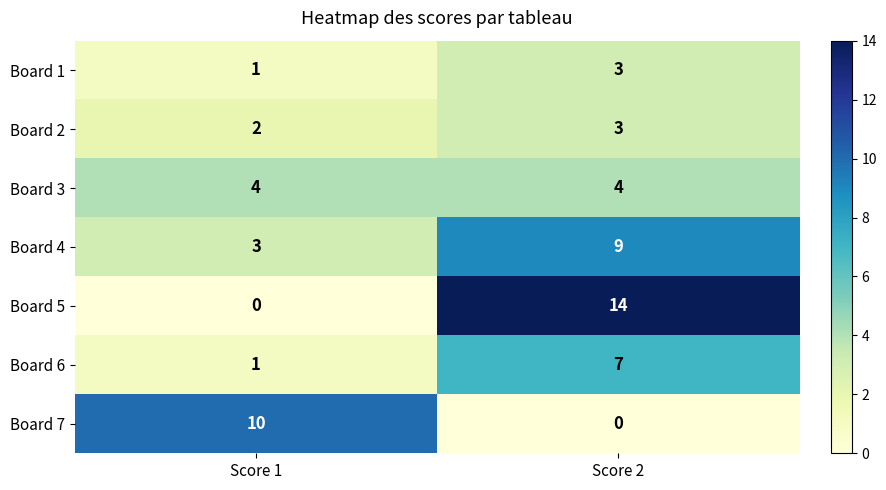

Which series has the largest total across all categories?

Board 5